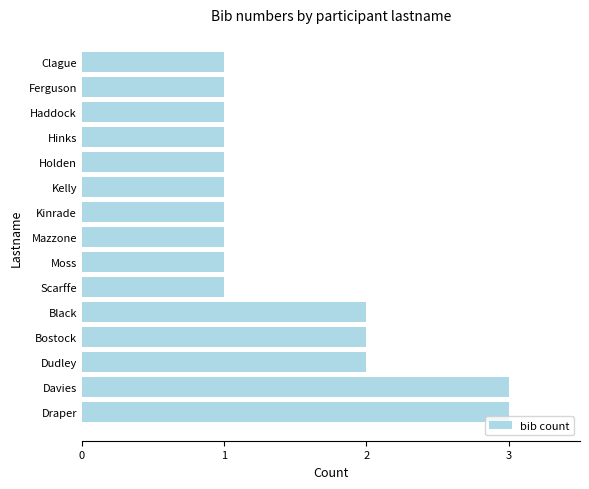

Reading top to bottom, what are all the values shown in this chart?

1	1	1	1	1	1	1	1	1	1	2	2	2	3	3